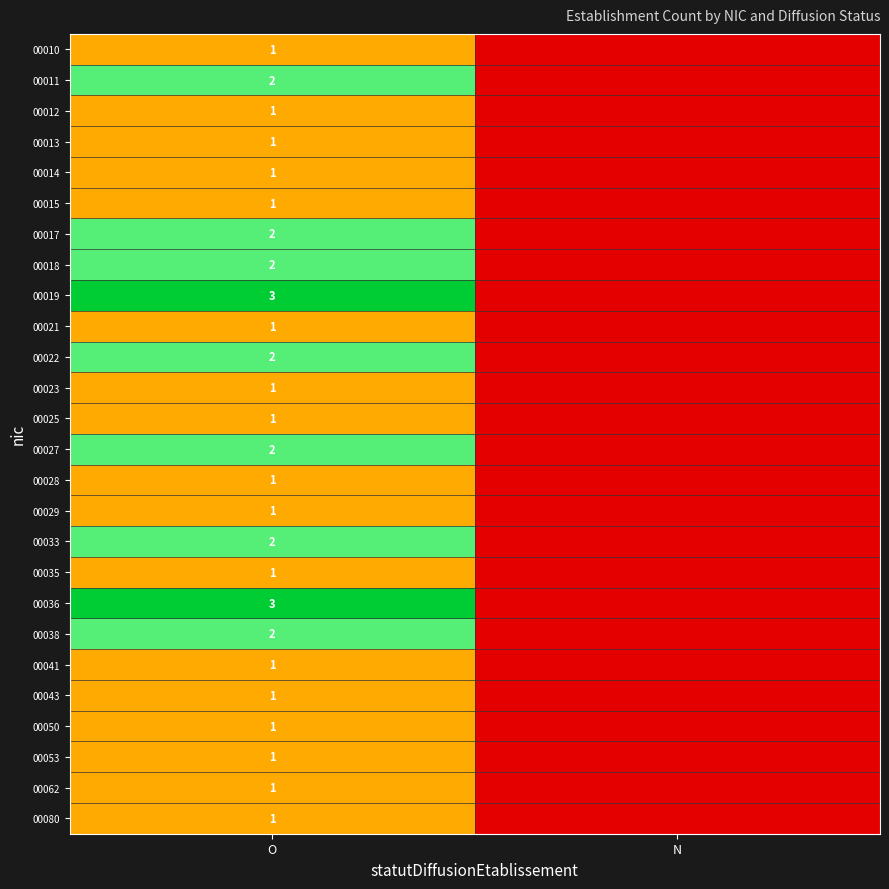

Is it true that 00029 equals 1 at O?

True